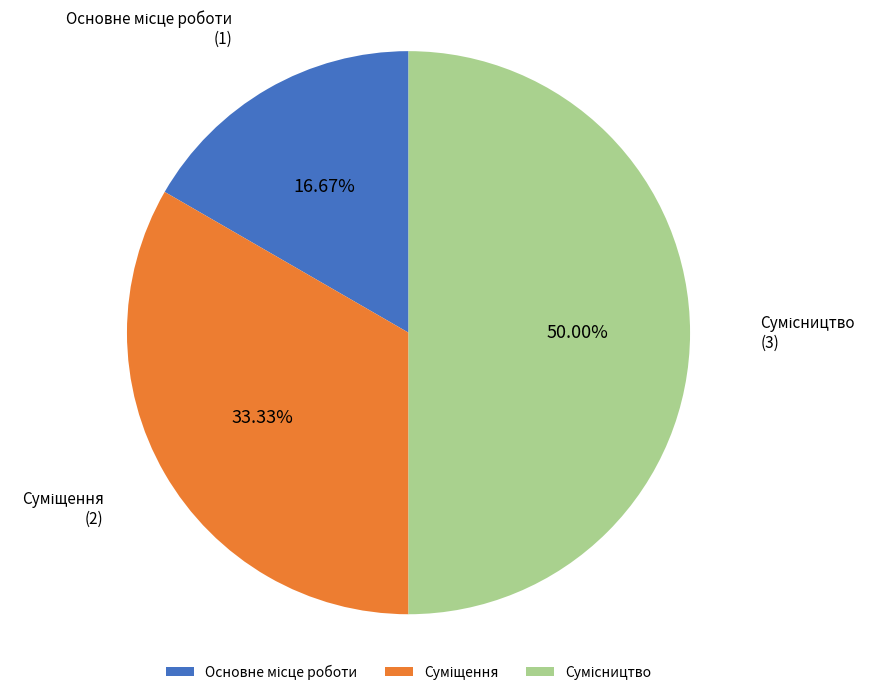

How many slices are in this pie chart?

3